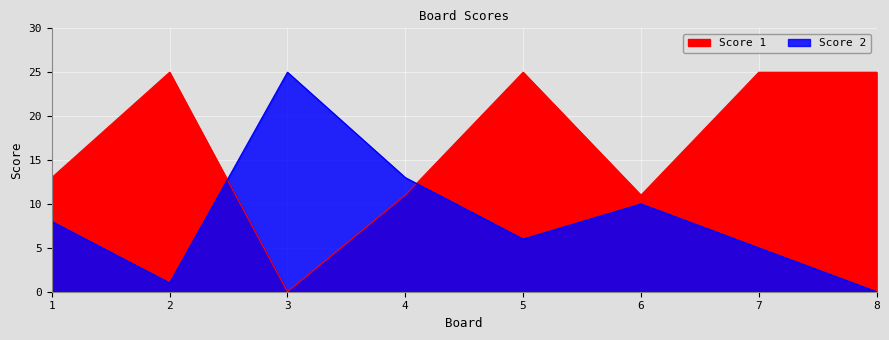

Which series has the widest spread of values?

Score 1